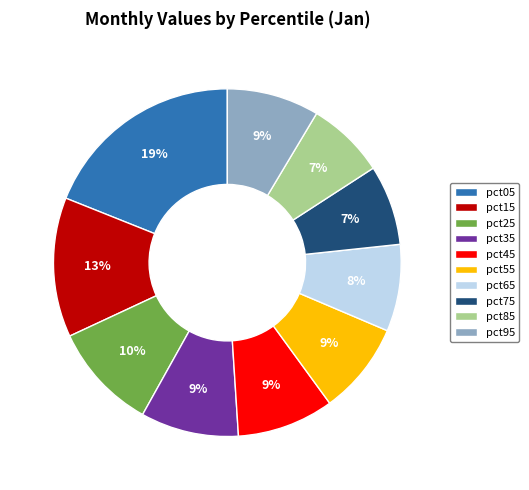

Count the number of slices in the pie.

10